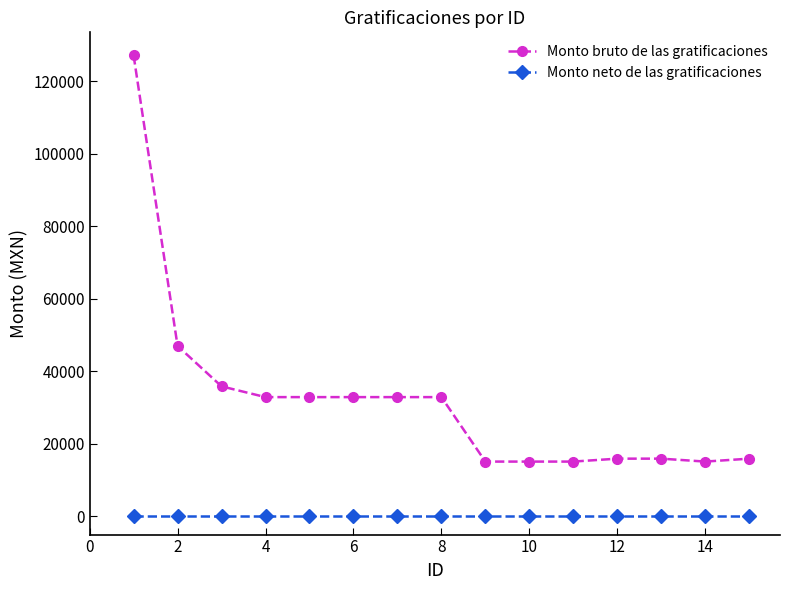

What is the greatest value displayed?

127102.7